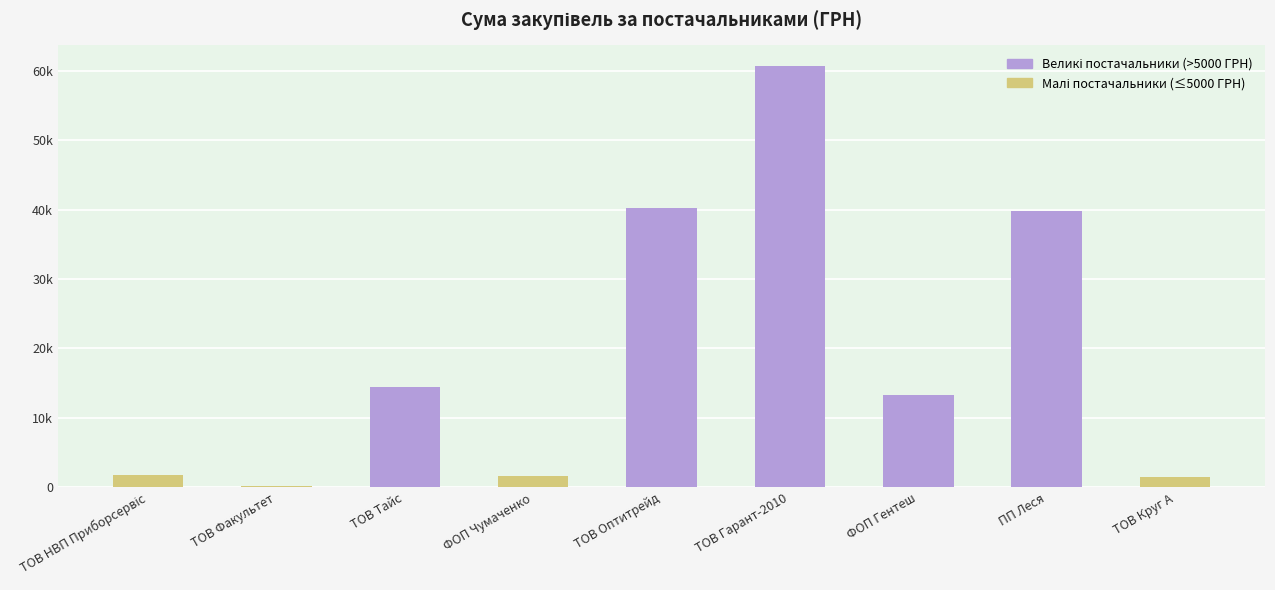

Are the bars horizontal?

No